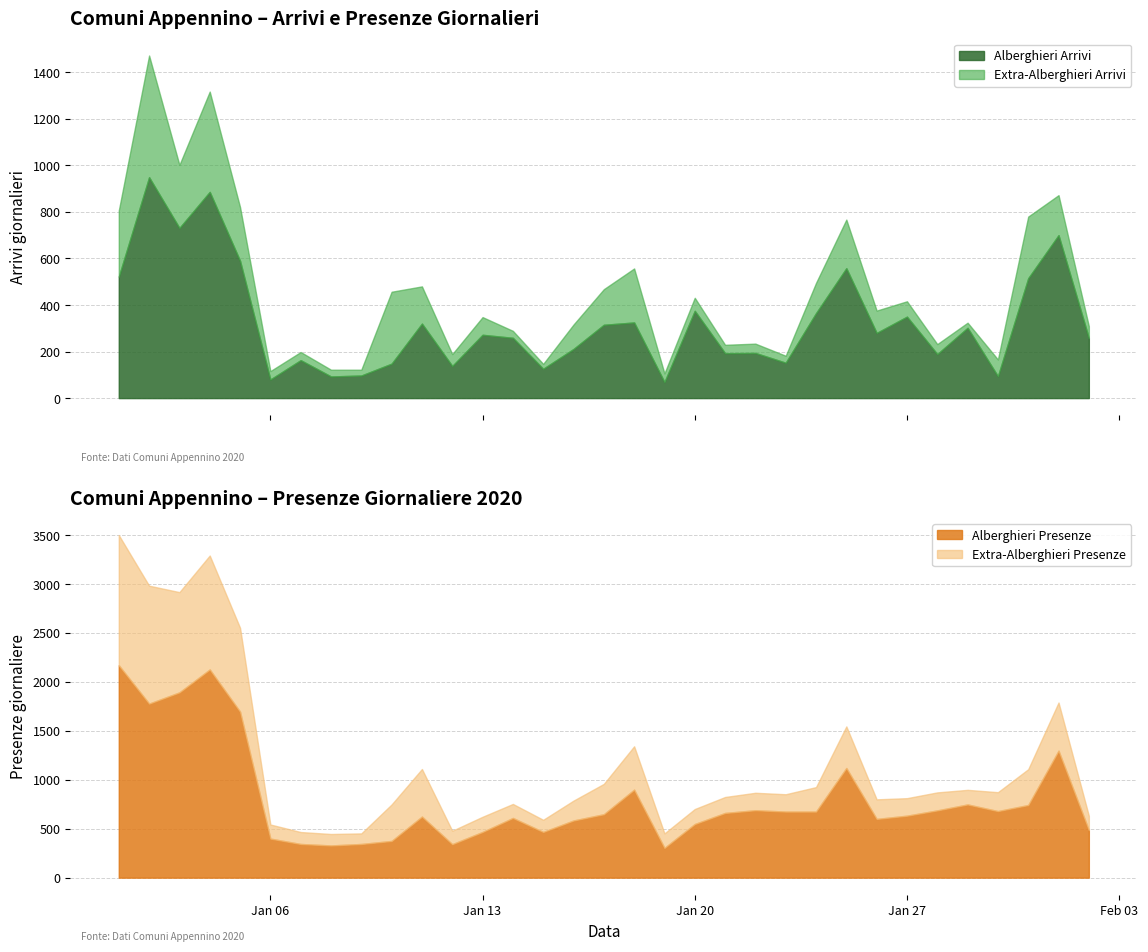

Is it true that Alberghieri Presenze equals 96 at 2020-01-10?

False